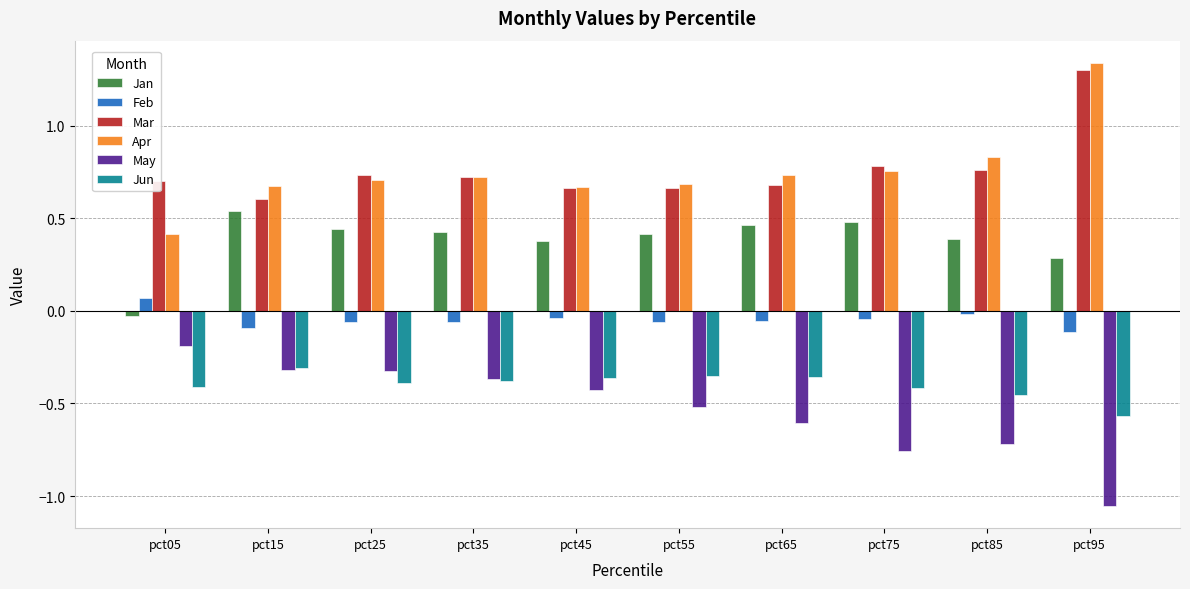

What is the sum of the Jan values at pct15 and pct65?

1.0